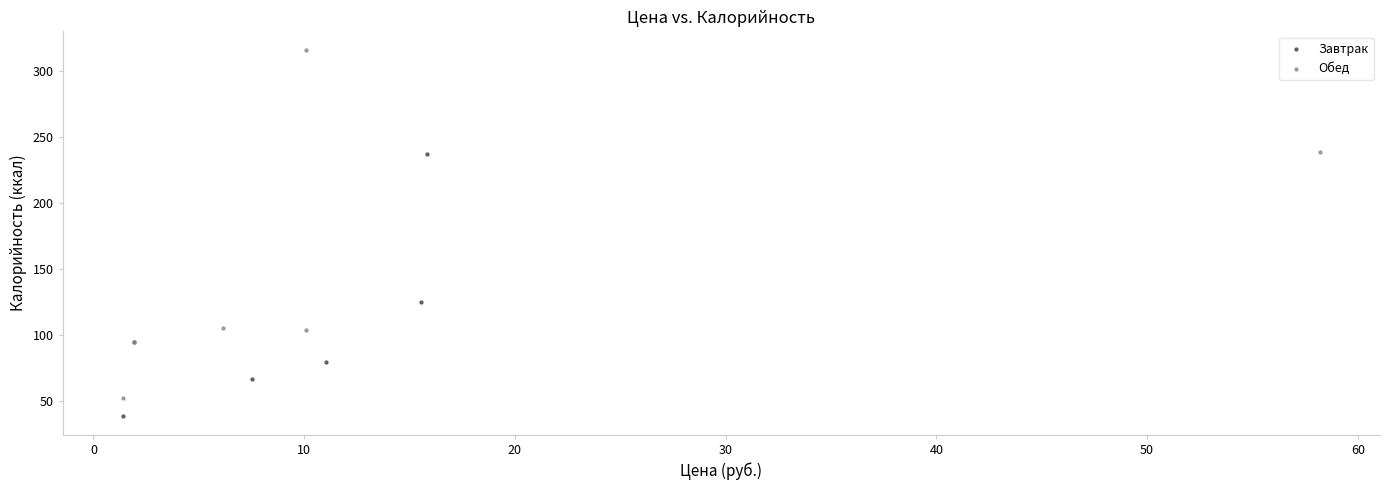

Which series has the largest Y range (max minus min)?

Обед